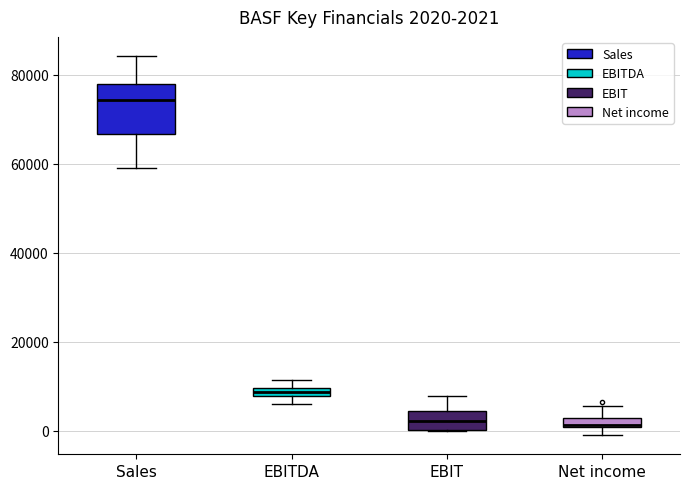

Which box is the tallest, from its lower edge to its upper edge?

Sales